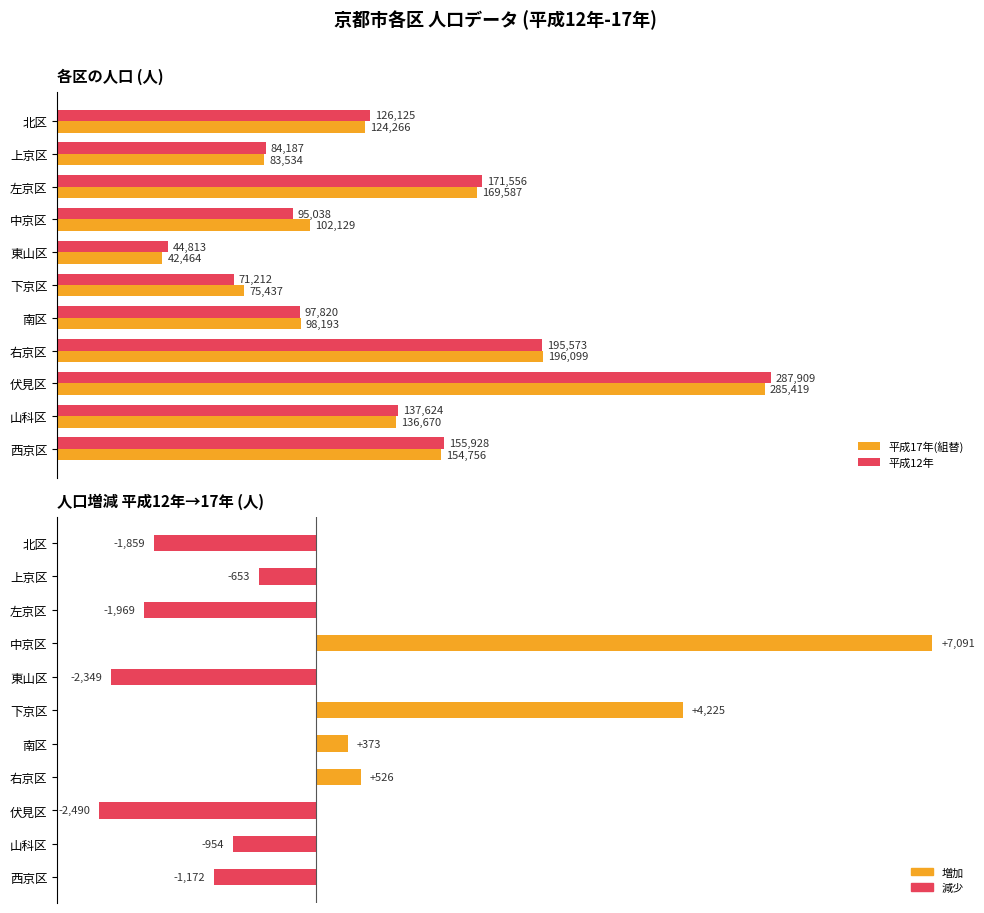

What is the difference between the second highest and minimum values in the 人口増減(実数) series?

6715